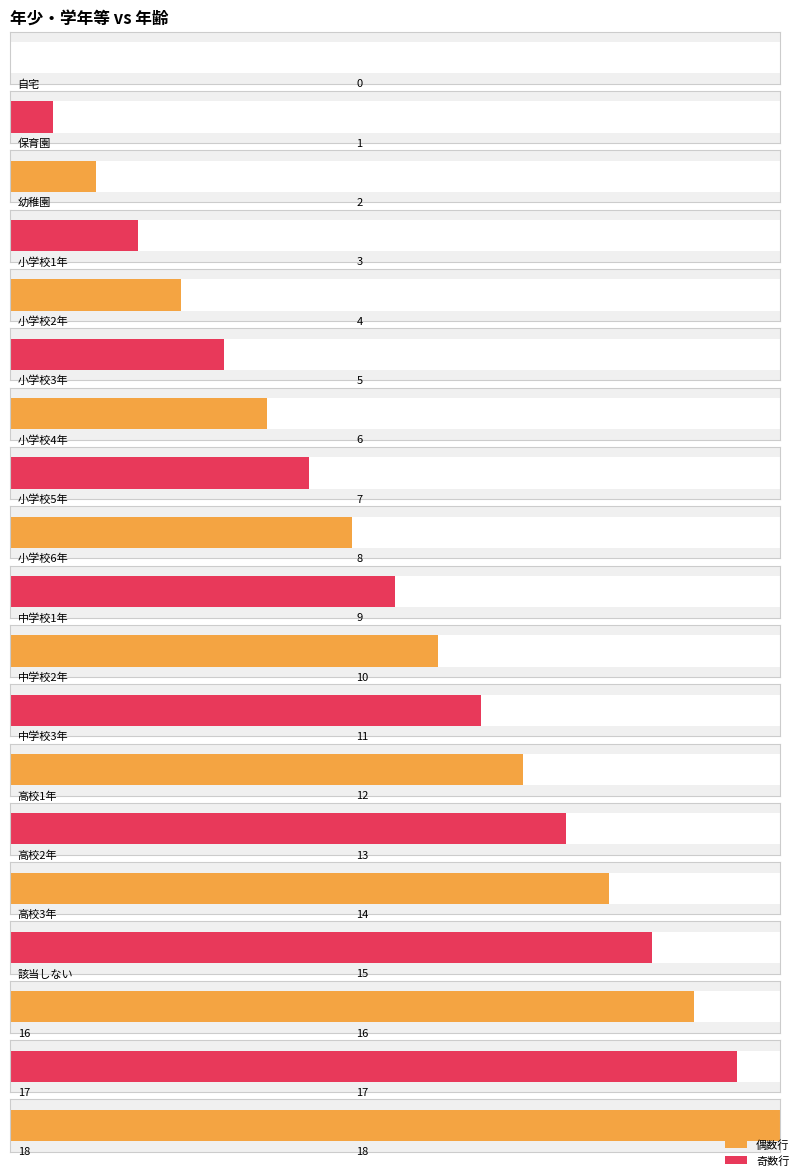

True or false: the data shows 3 at 小学校1年.

True